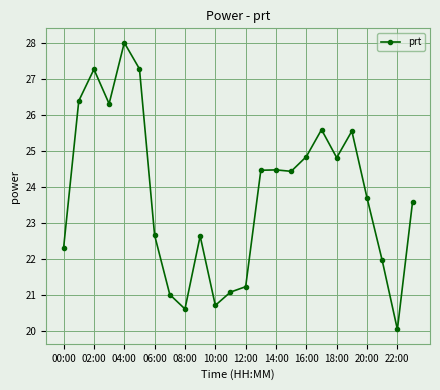

True or false: there are more than 0 points higher than both neighbors.

True